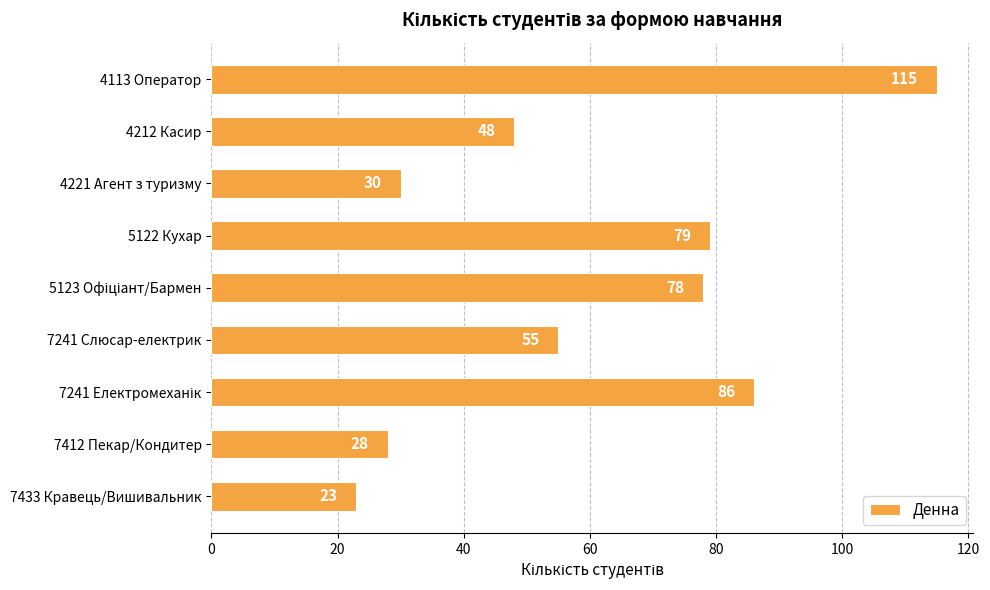

How many distinct data groups are displayed?

1